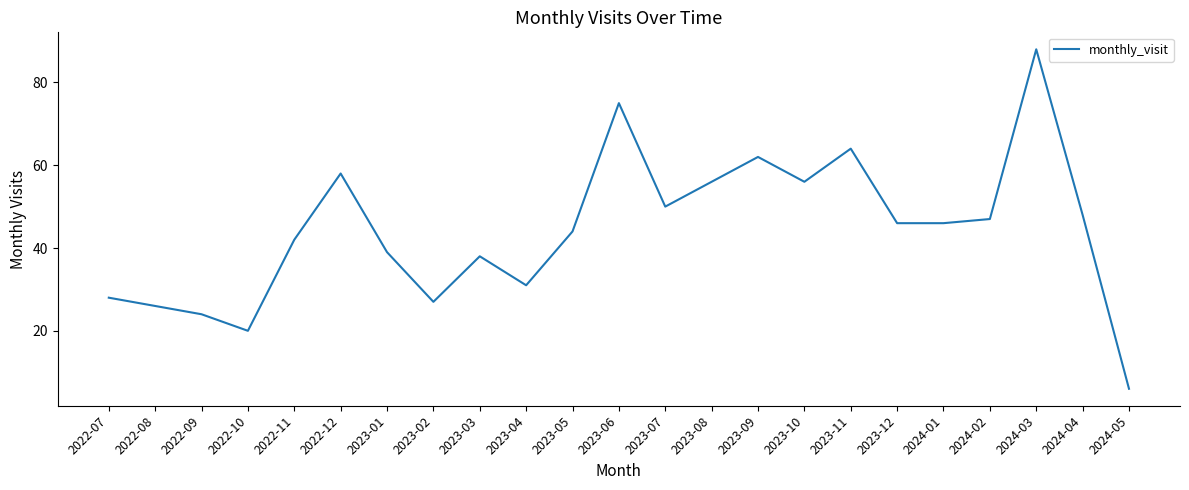

What position from the left is 2023-09?

15